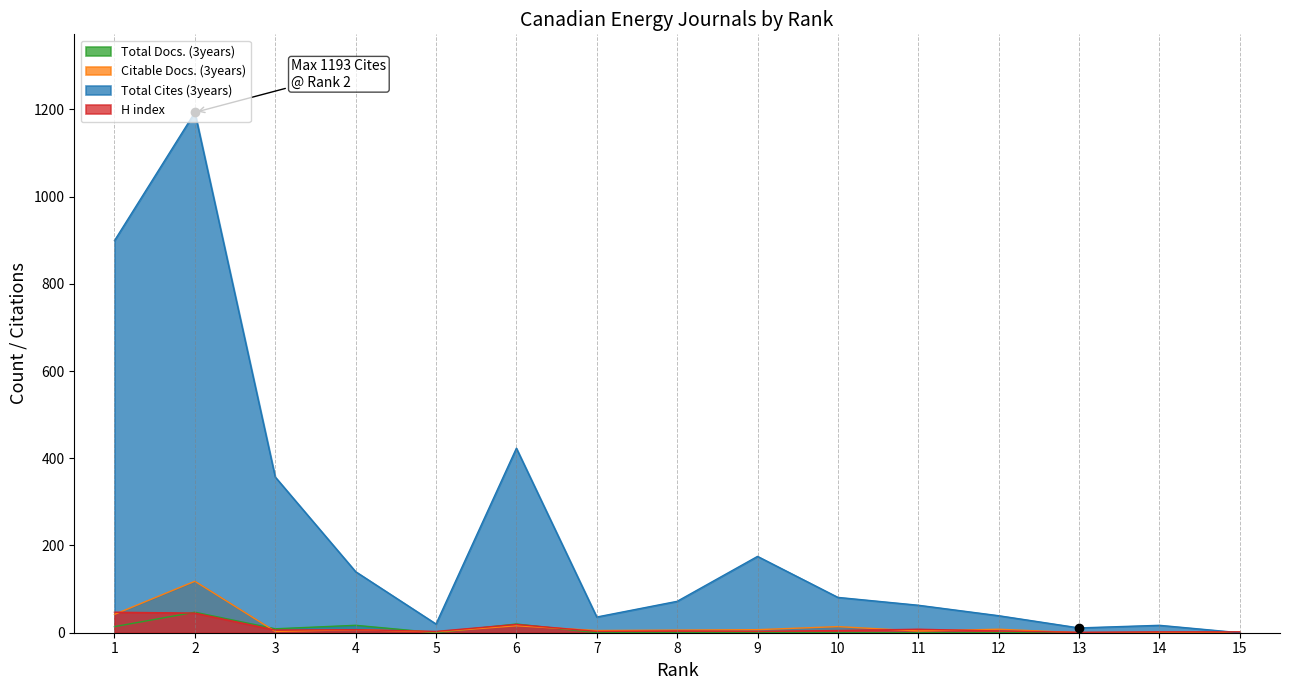

Rank the series by their maximum value, from highest to lowest.

Total Cites (3years), Citable Docs. (3years), Total Docs. (3years), H index